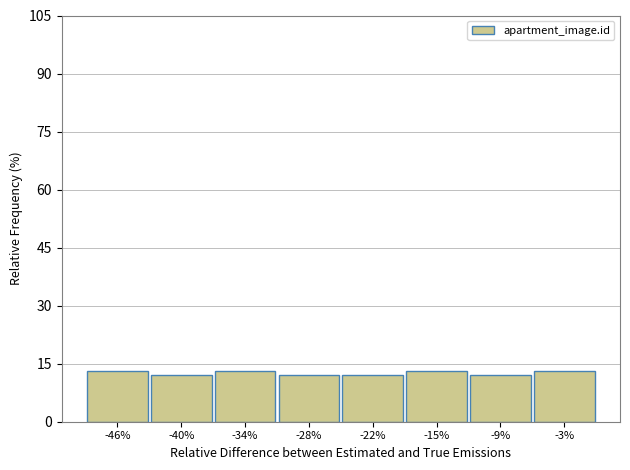

Reading right to left, what are all the values shown in this chart?

13	12	13	12	12	13	12	13